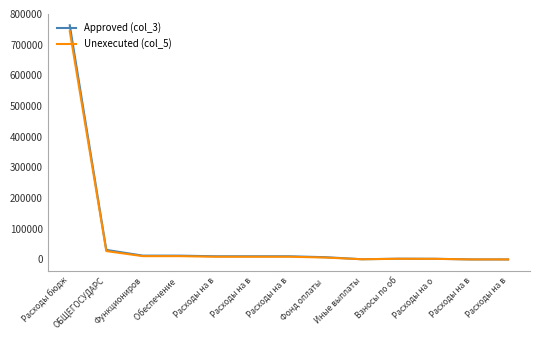

In Approved (col_3), how many points are lower than both neighbors (excluding endpoints)?

1